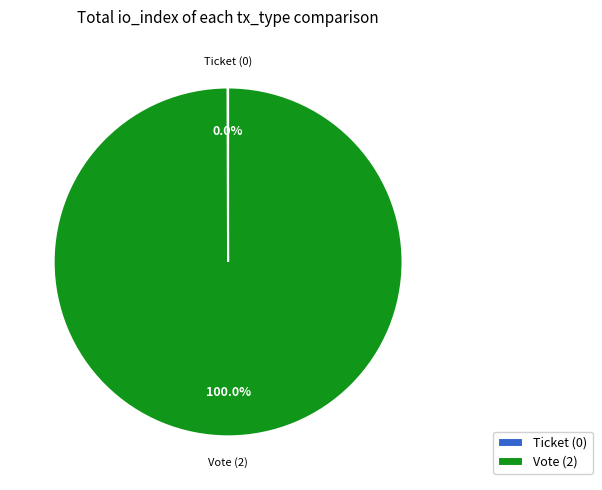

Is there a majority slice in this chart?

Yes